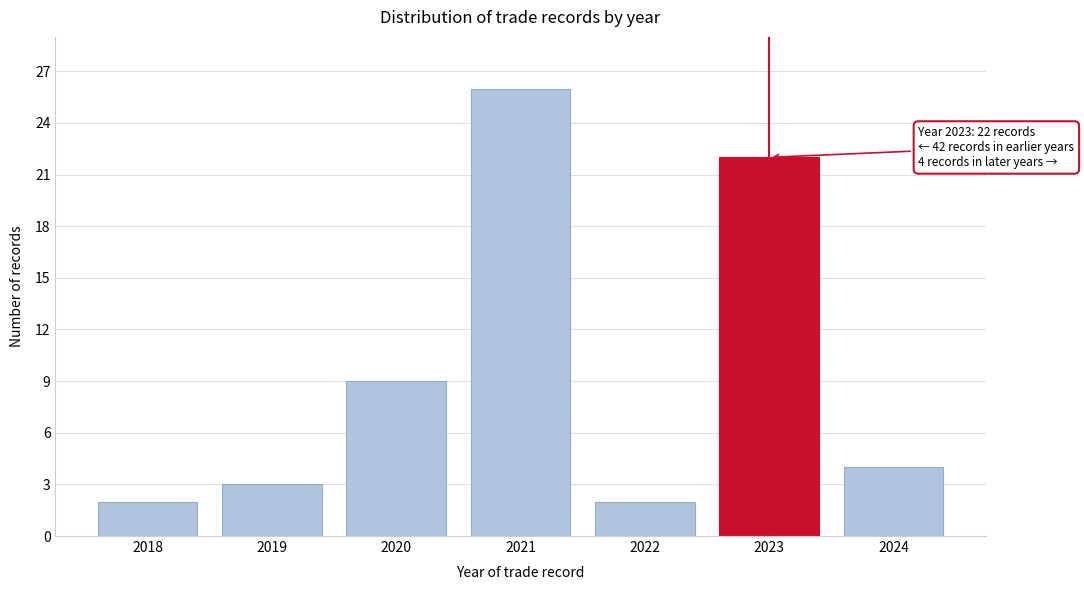

Reading left to right, what are all the values shown in this chart?

2	3	9	26	2	22	4